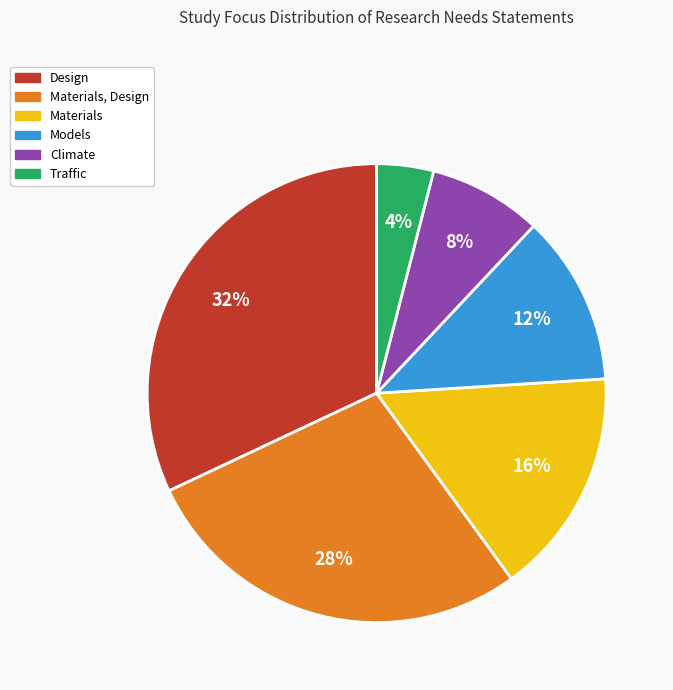

How many segments does this pie chart have?

6